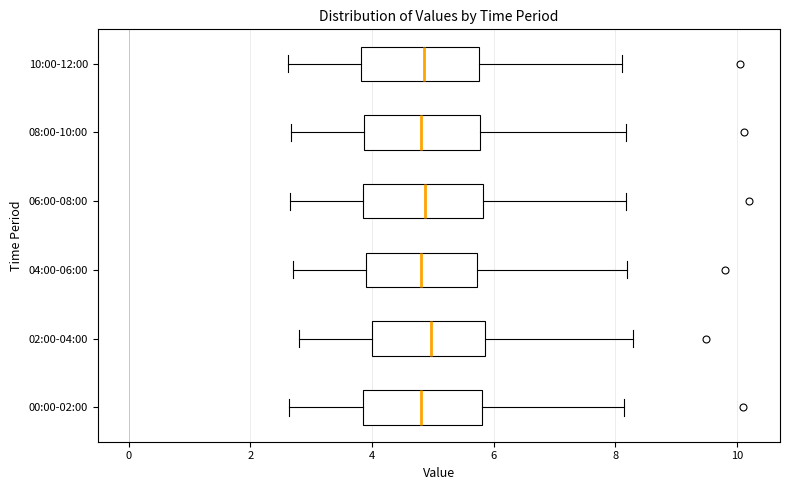

Reading bottom to top, read every box against the x-axis: the position of its median line, the range the box covers, and the ends of its whiskers. The values are not printed on the chart, so give them approximately, as read against the axis.

00:00-02:00: median 4.8, box 3.8 to 5.8, whiskers 2.6 to 8.2
02:00-04:00: median 5.0, box 4.0 to 5.8, whiskers 2.8 to 8.4
04:00-06:00: median 4.8, box 4.0 to 5.8, whiskers 2.8 to 8.2
06:00-08:00: median 4.8, box 3.8 to 5.8, whiskers 2.6 to 8.2
08:00-10:00: median 4.8, box 3.8 to 5.8, whiskers 2.6 to 8.2
10:00-12:00: median 4.8, box 3.8 to 5.8, whiskers 2.6 to 8.2